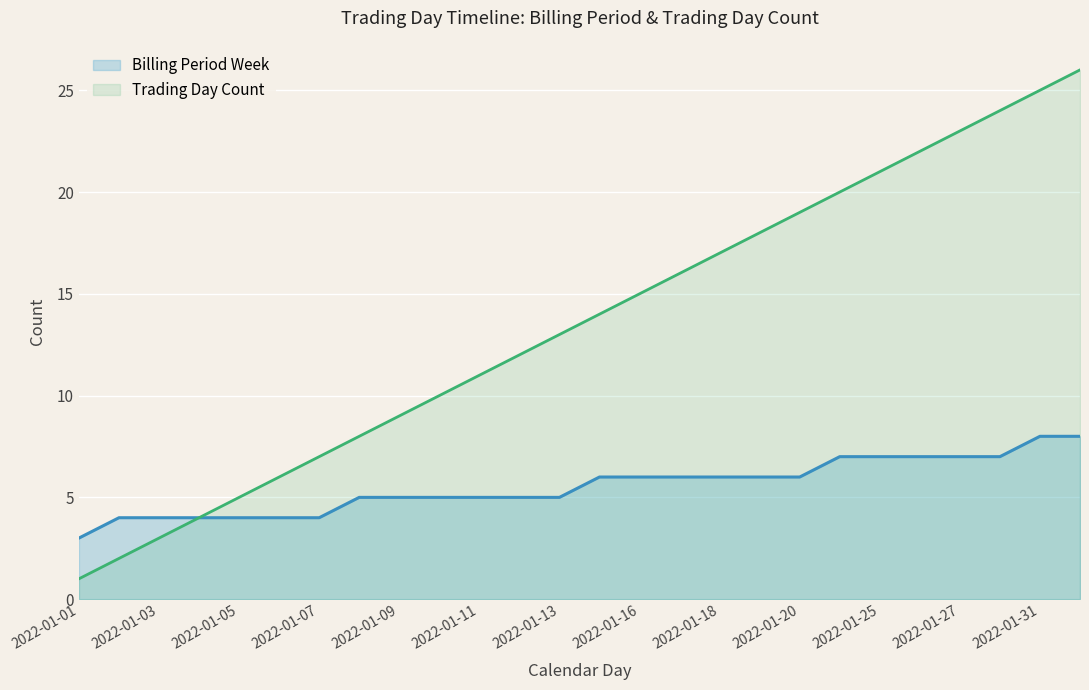

The value of Billing Period Week at 15 is 6. True or false?

True